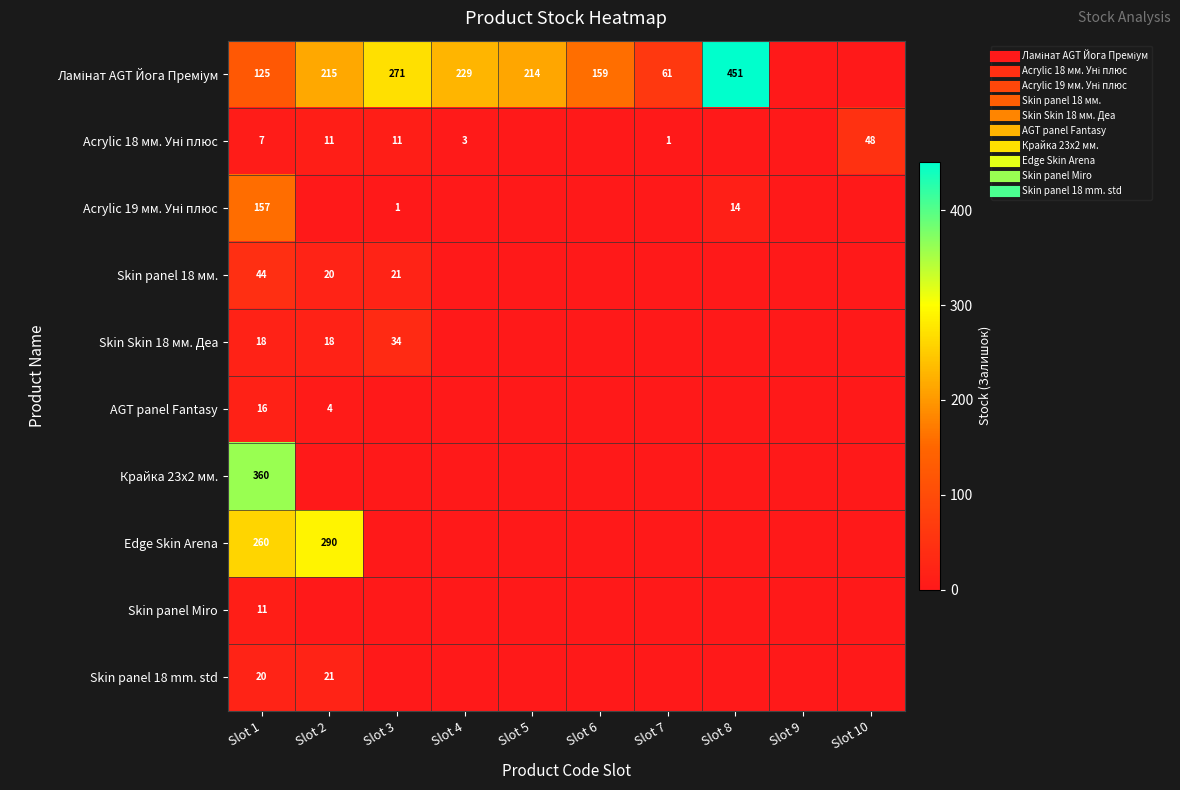

What is the difference between the Ламінат AGT Йога Преміум values at Slot 9 and Slot 7?

61